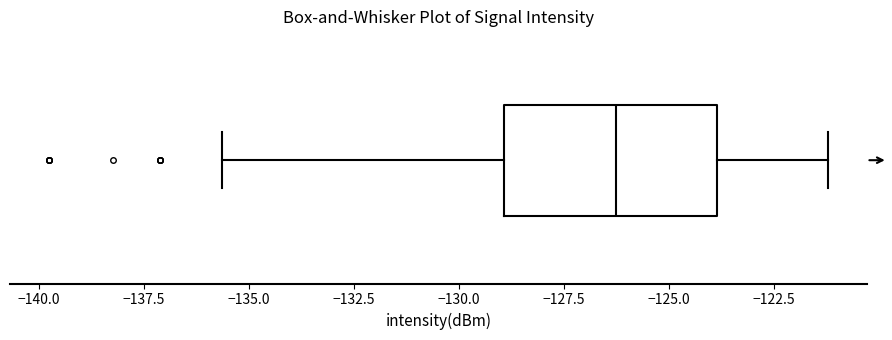

Transcribe this box plot: give where the median line is, the range the box spans, and where the two whiskers end, as read against the x-axis. The values are not printed on the chart, so give them approximately, as read against the axis.

median -126.5, box -129.0 to -124.0, whiskers -135.5 to -121.0